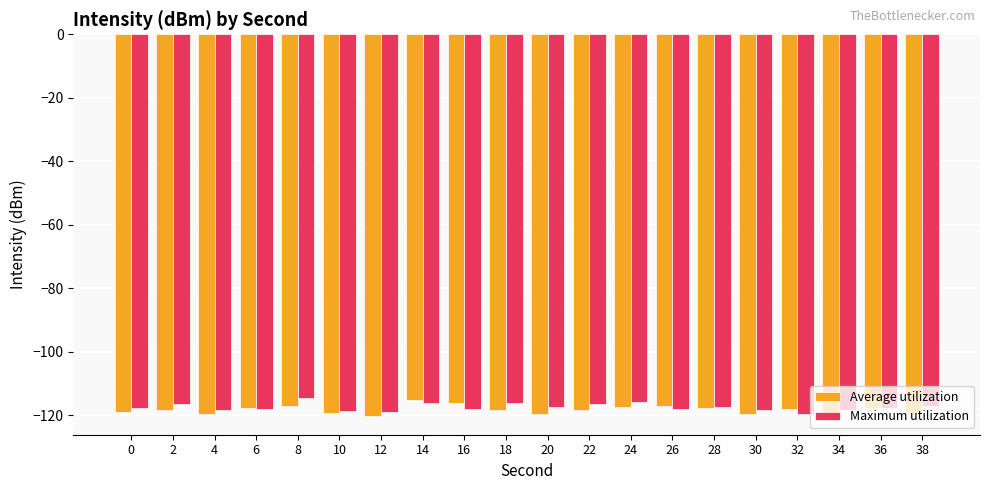

At 26, list the series in order from smallest to largest.

Maximum utilization, Average utilization